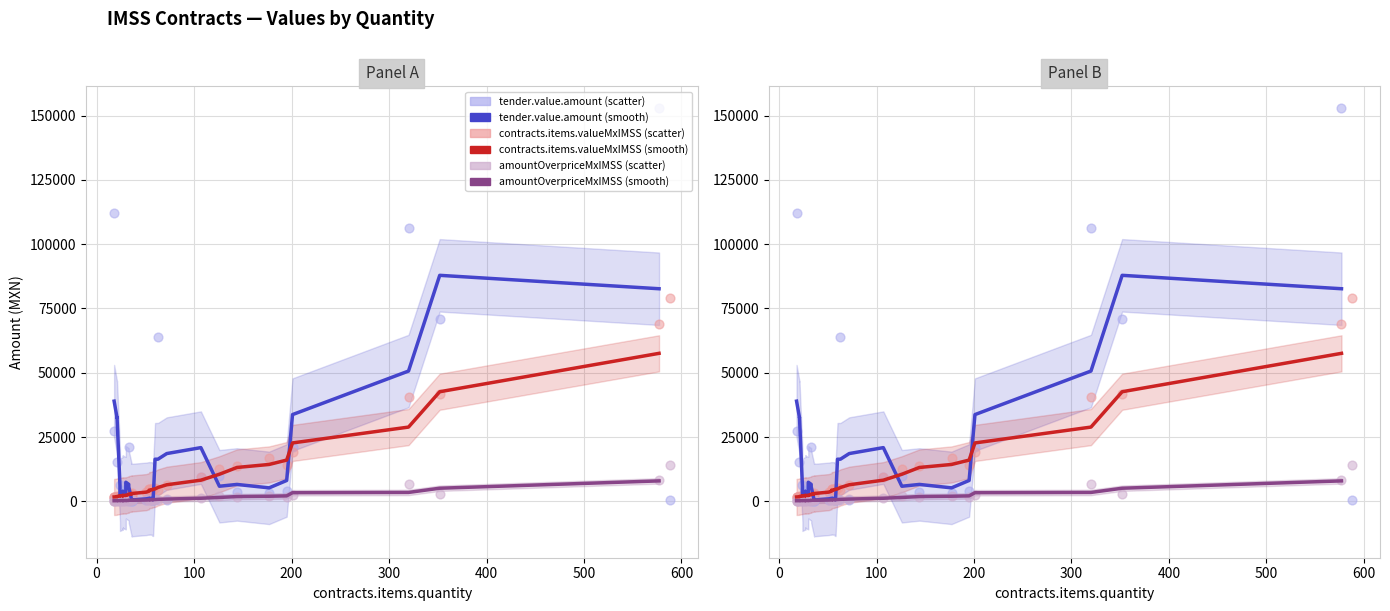

At how many categories does at least one series exceed 17928?

9